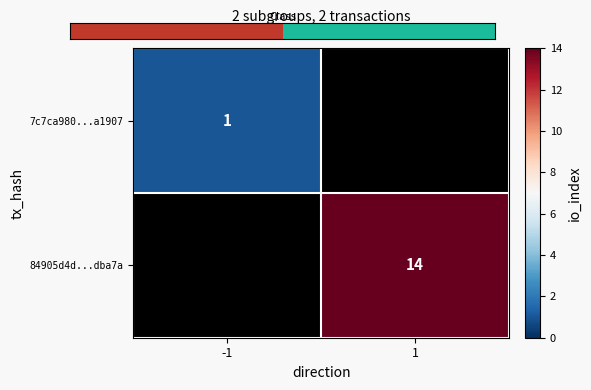

The 7c7ca980...a1907 series shows 1 at -1. True or false?

True